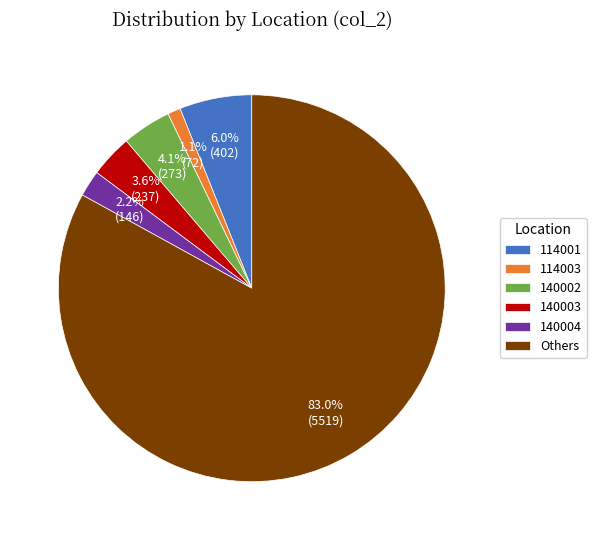

What is the smallest slice in the pie chart?

114003